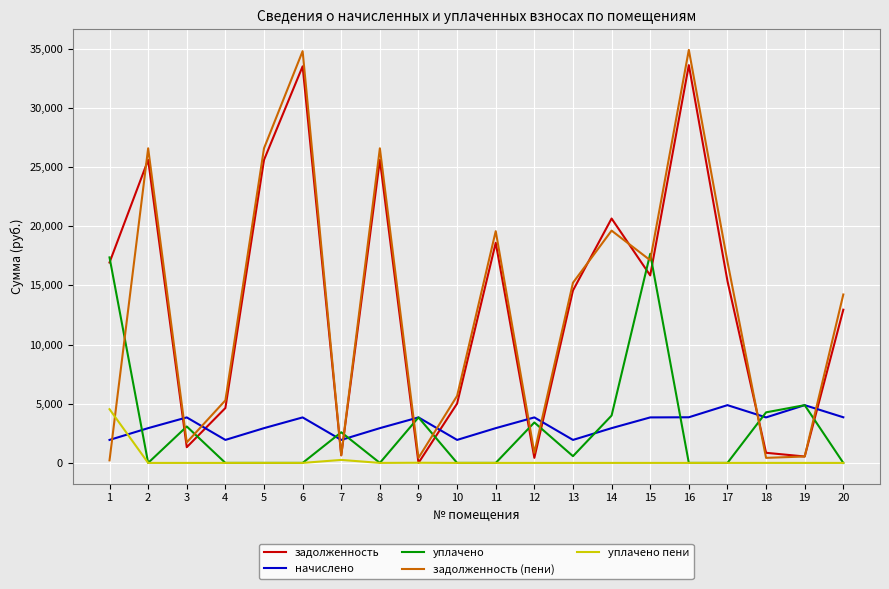

What is the maximum value for задолженность (пени)?

34886.1